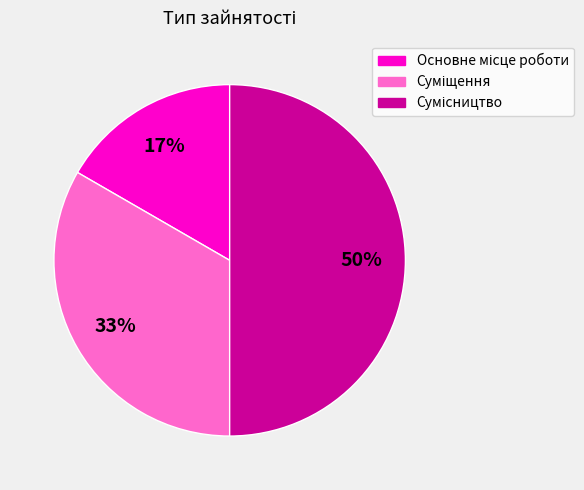

To the nearest percent, what is the difference between the largest and smallest slice percentages?

33%